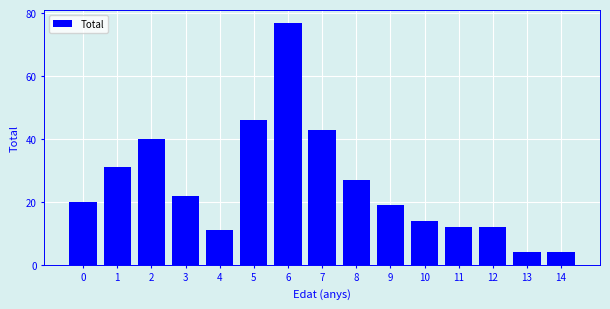

Reading right to left, transcribe all the data shown in this chart.

14=4	13=4	12=12	11=12	10=14	9=19	8=27	7=43	6=77	5=46	4=11	3=22	2=40	1=31	0=20